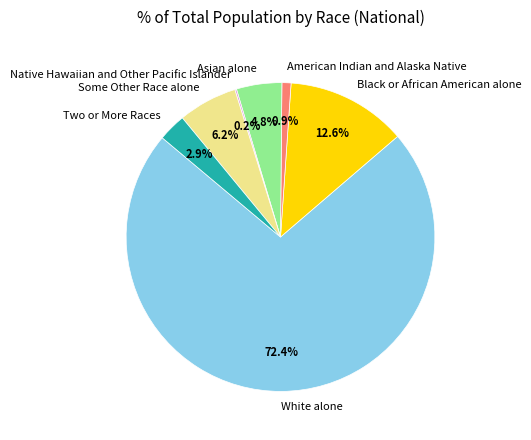

True or false: Some Other Race alone accounts for 1% of the total.

False